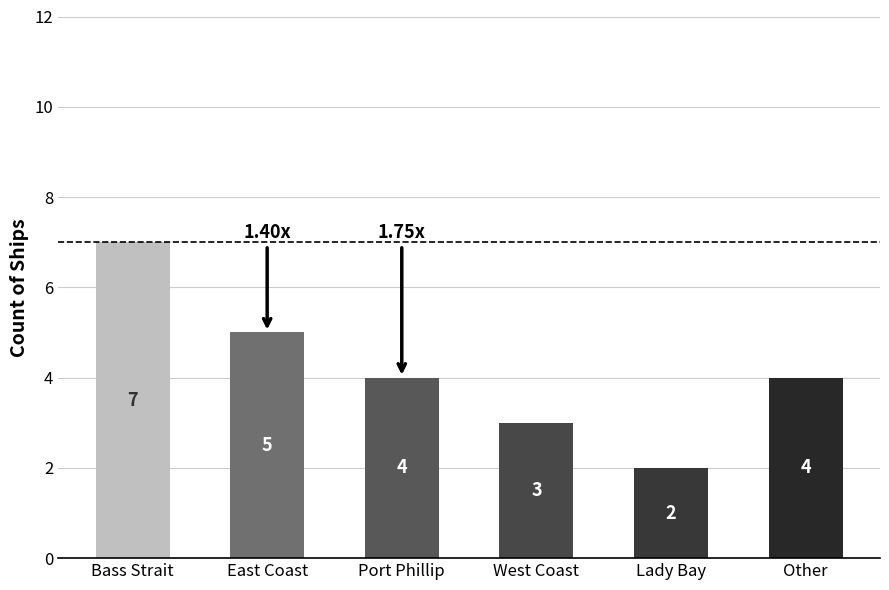

At which label does the data first exceed 4?

Bass Strait